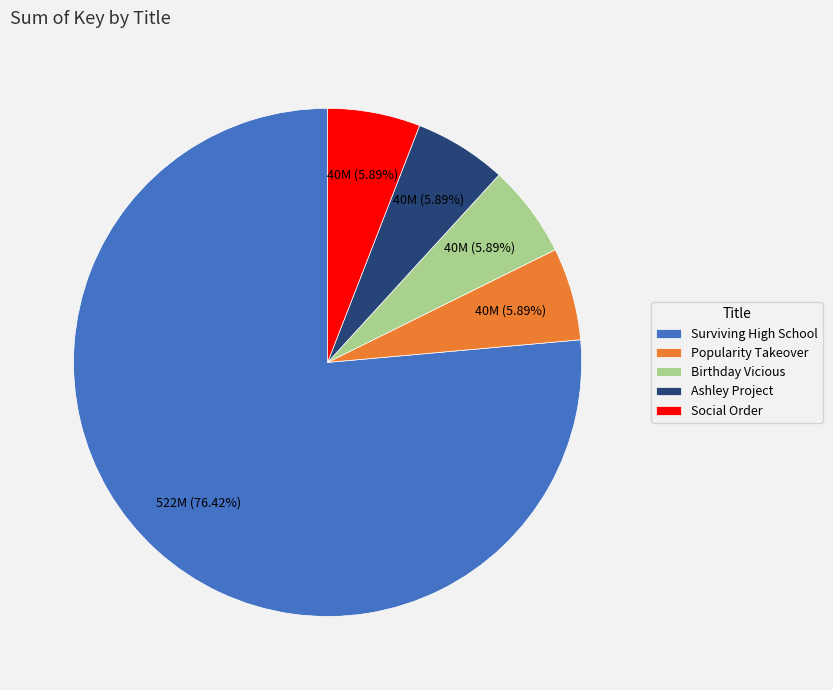

What is the ratio of the value at Surviving High School to the value at Social Order?

13.0